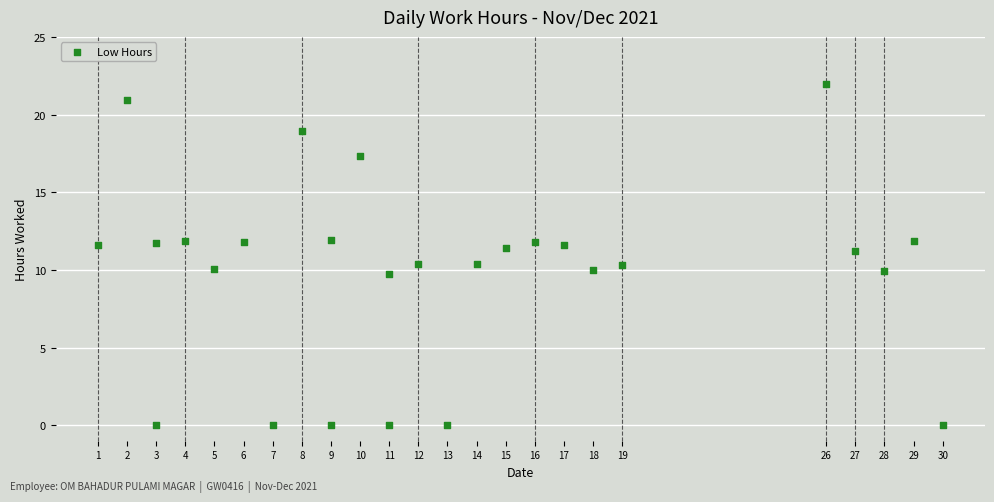

What is the range of X values (max minus min)?

29.0